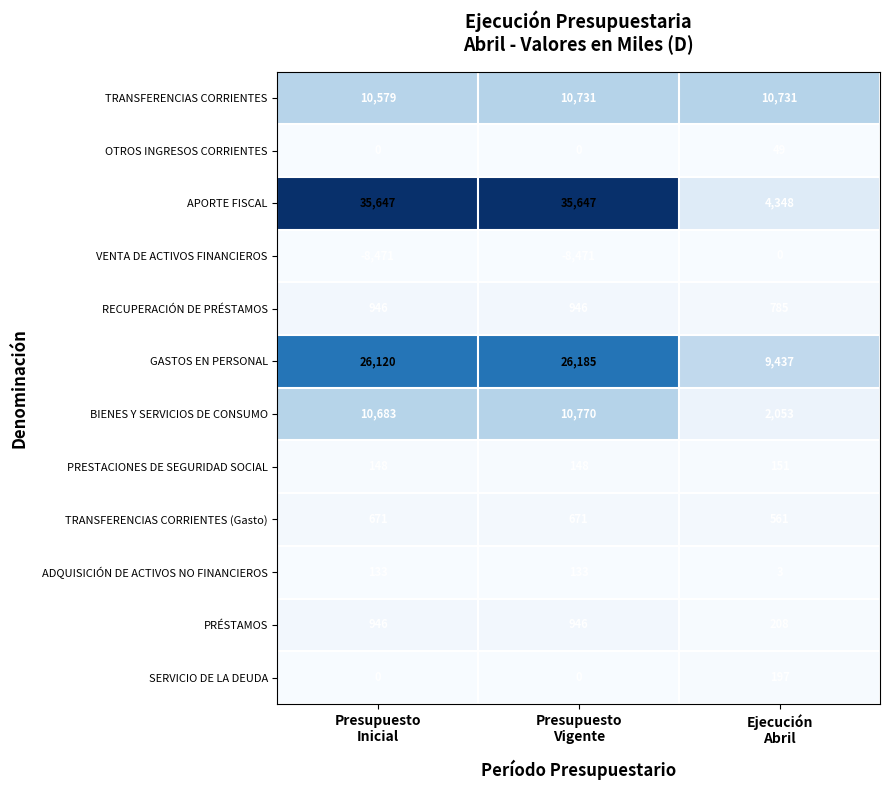

What is the average value of the SERVICIO DE LA DEUDA series?

66